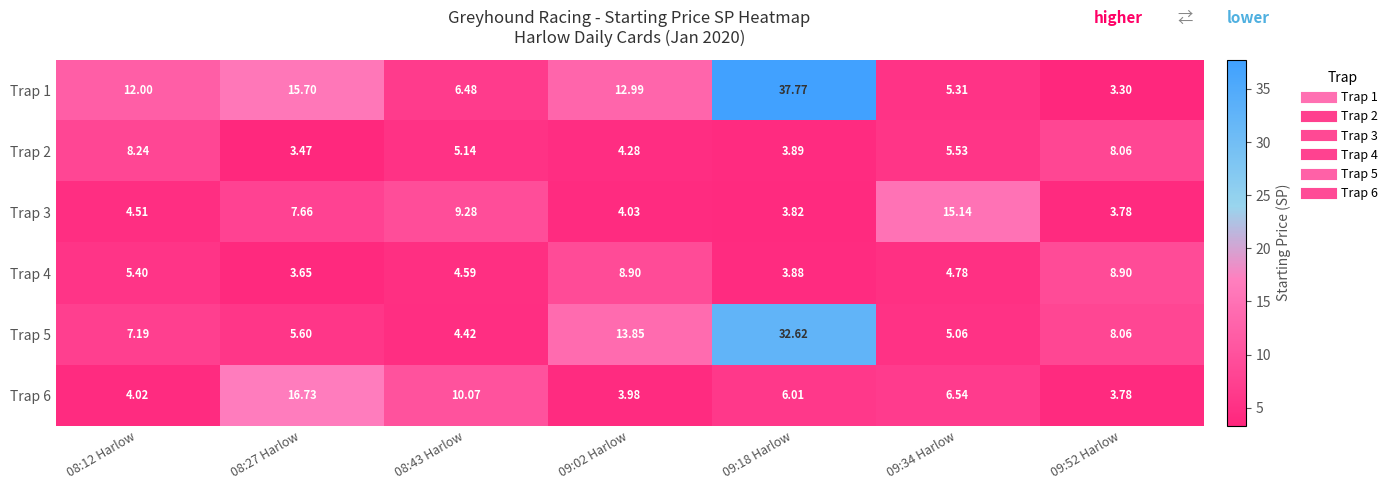

What is the greatest value displayed?

37.8